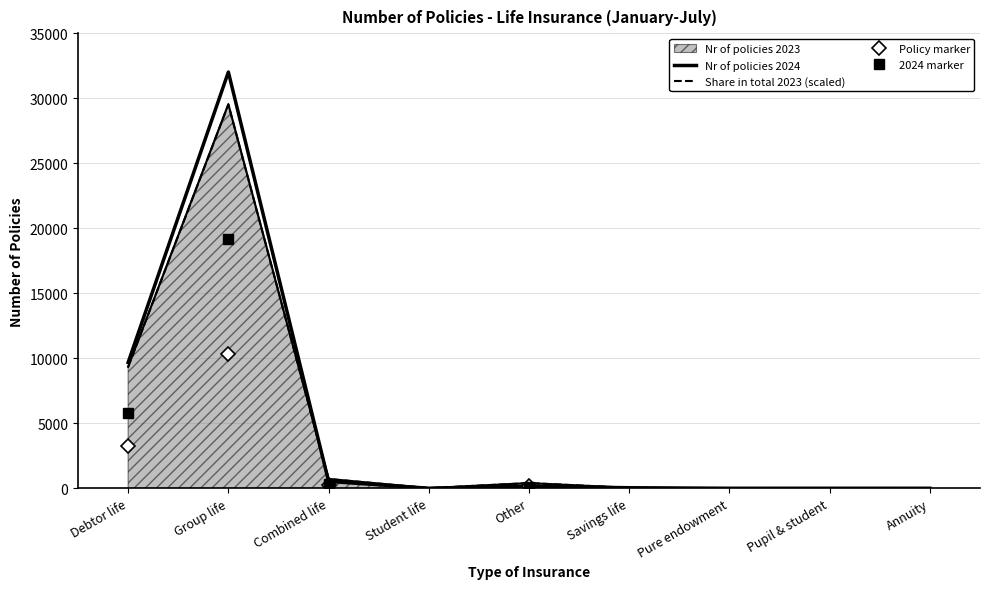

What is the spread (max minus min) of values at Combined life?

185.2